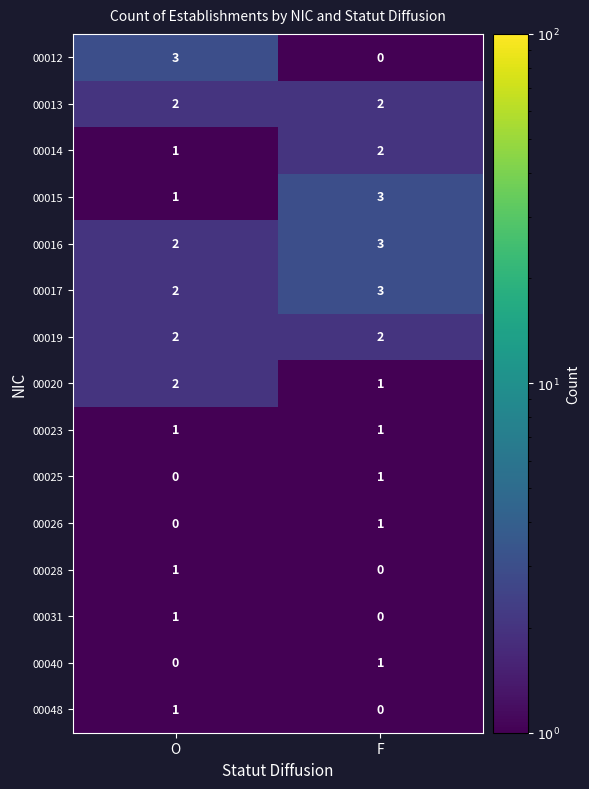

What is the total value across all series at F?

20